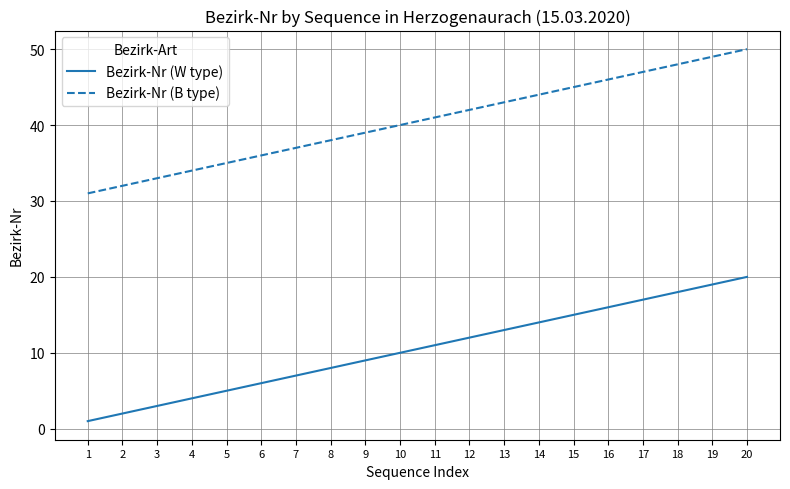

Where is Bezirk-Nr (B type) nearest to the value 40?

10